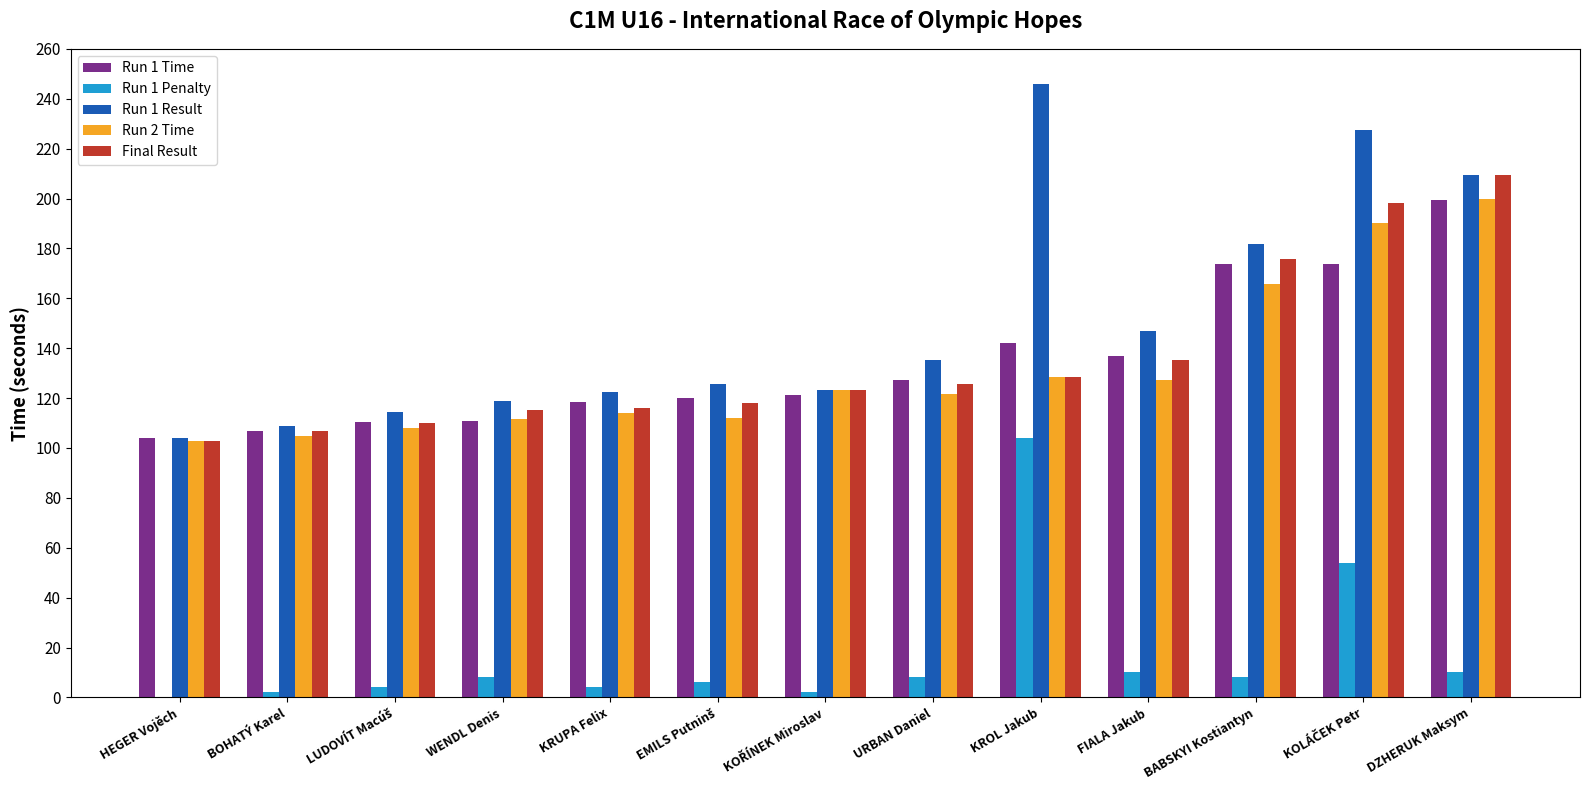

Which category has the highest value in the Run 1 Time series?

DZHERUK Maksym